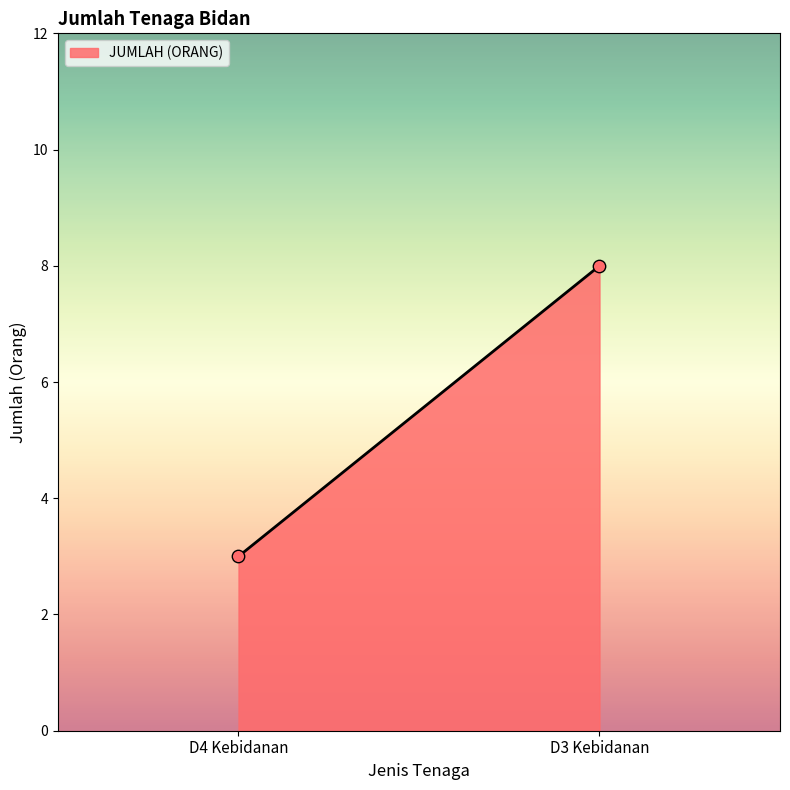

What is the average Y value?

6